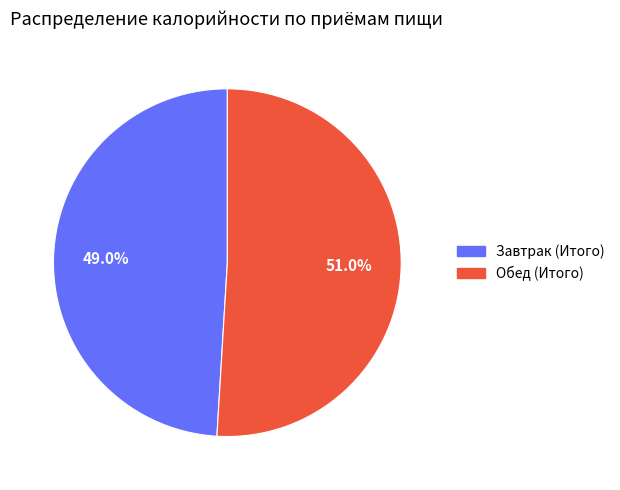

Which slice is the largest?

Обед (Итого)